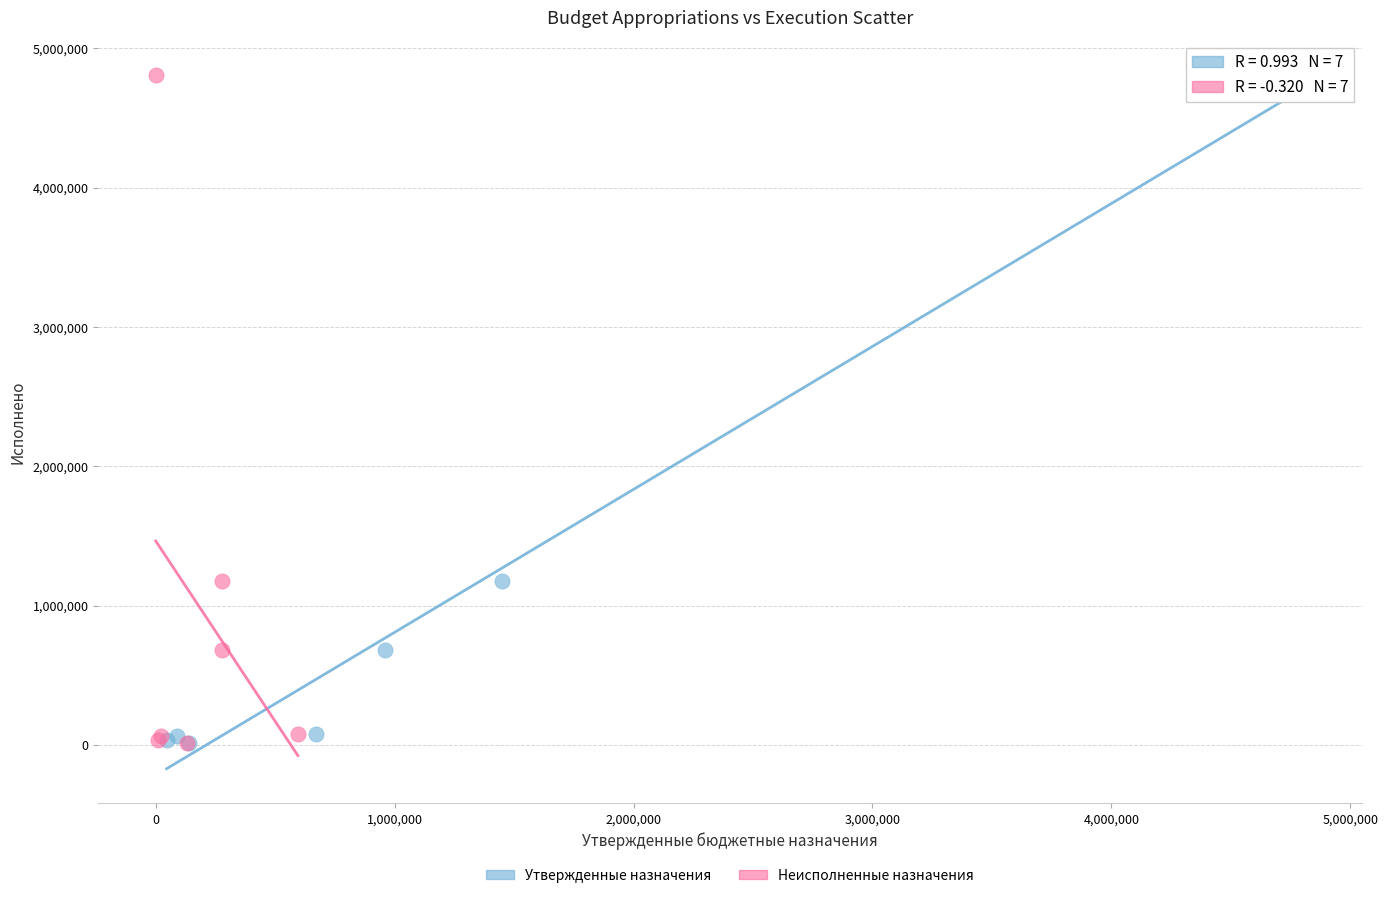

What are all the series names shown in the legend?

Утвержденные назначения, Неисполненные назначения